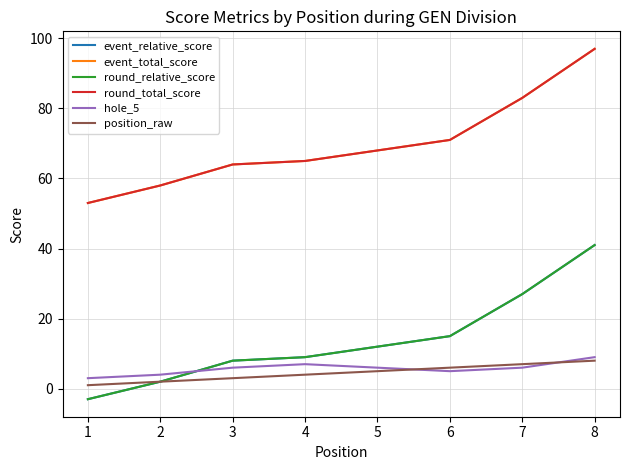

Rank the series by their maximum value, from highest to lowest.

event_total_score, round_total_score, event_relative_score, round_relative_score, hole_5, position_raw